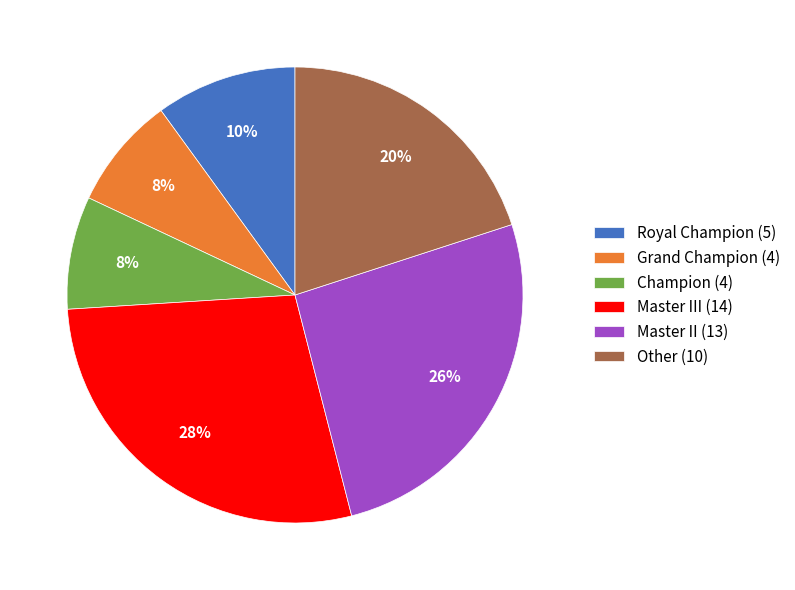

Which slice is the largest?

Master III (14)